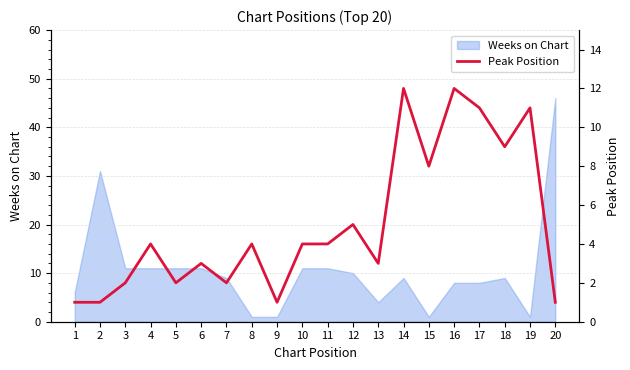

What is the sum of the values at 4 and 19?

15